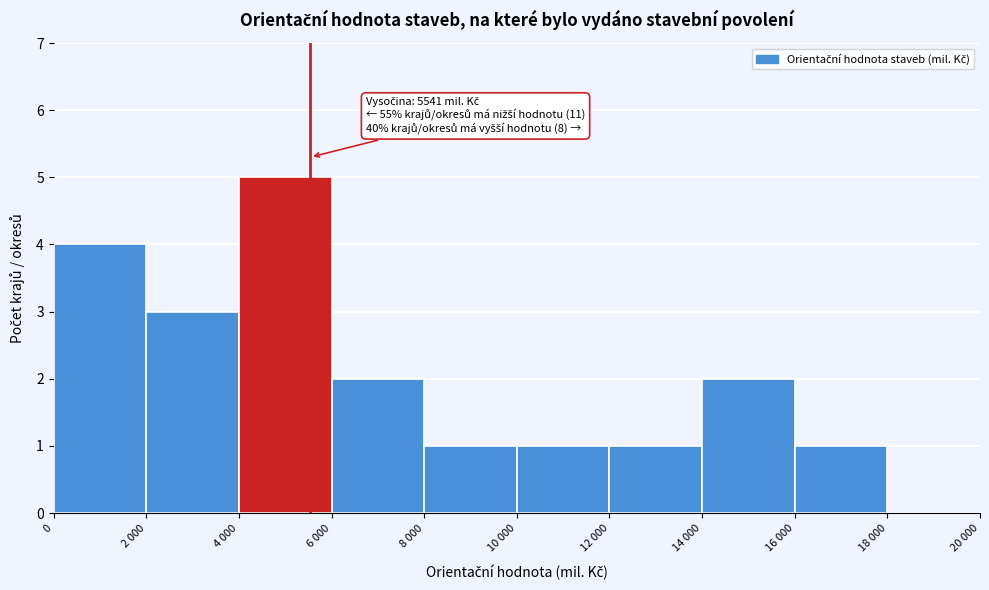

Reading right to left, list all the values displayed in this chart.

18 000=0	16 000=1	14 000=2	12 000=1	10 000=1	8 000=1	6 000=2	4 000=5	2 000=3	0=4